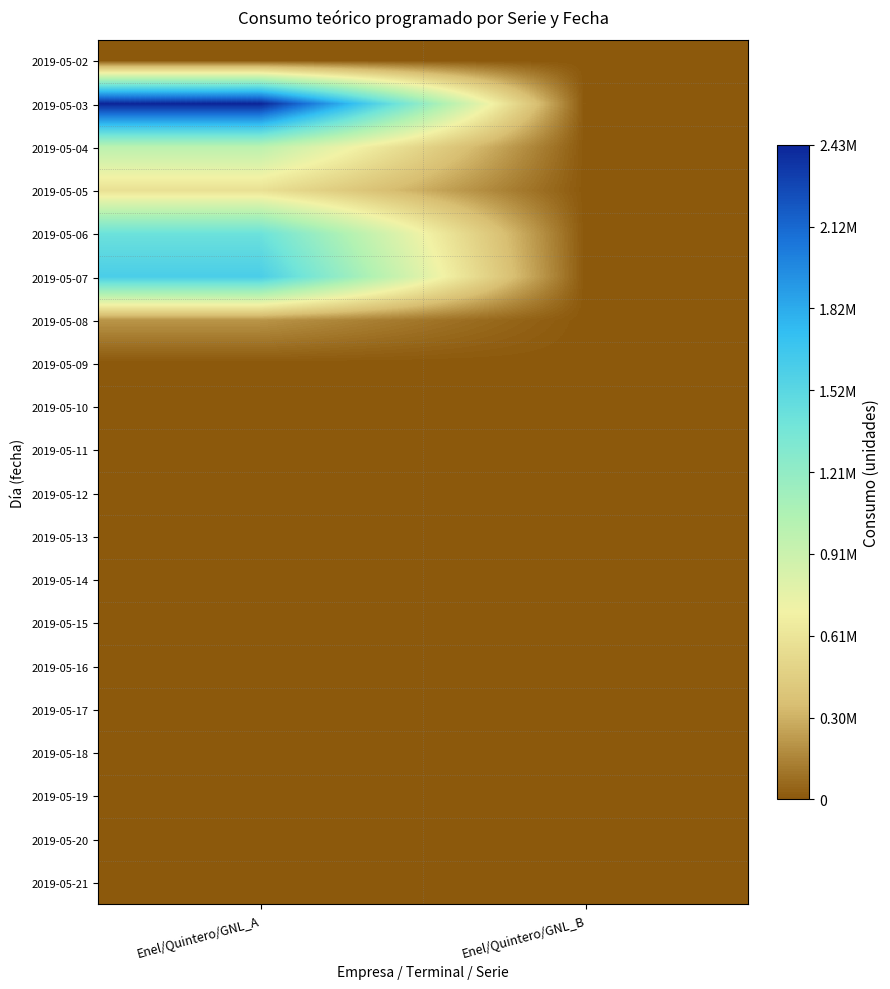

Rank the series by their maximum value, from lowest to highest.

2019-05-02, 2019-05-09, 2019-05-10, 2019-05-11, 2019-05-12, 2019-05-13, 2019-05-14, 2019-05-15, 2019-05-16, 2019-05-17, 2019-05-18, 2019-05-19, 2019-05-20, 2019-05-21, 2019-05-08, 2019-05-05, 2019-05-04, 2019-05-06, 2019-05-07, 2019-05-03